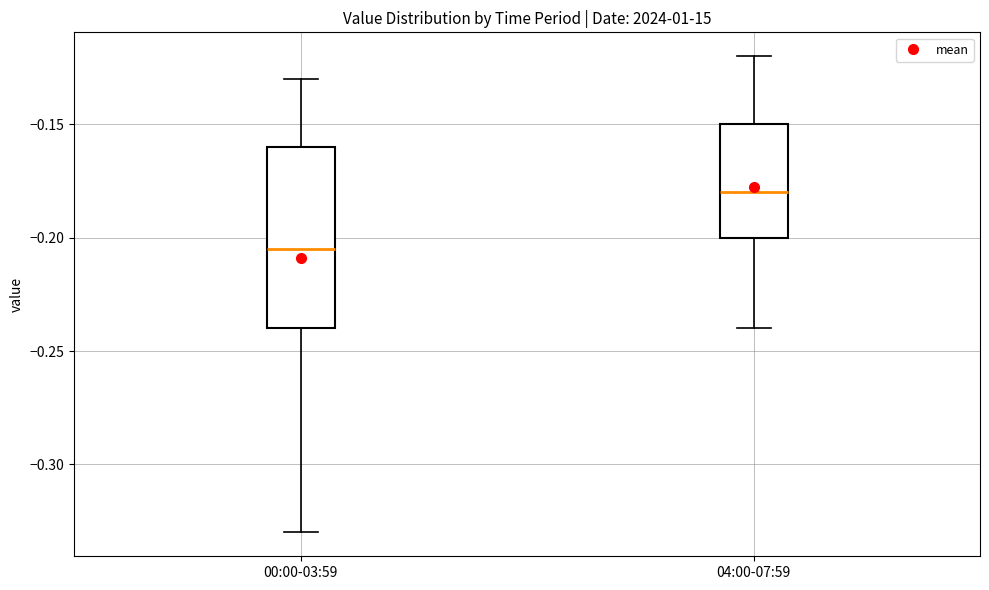

Which box has the highest median line?

04:00-07:59